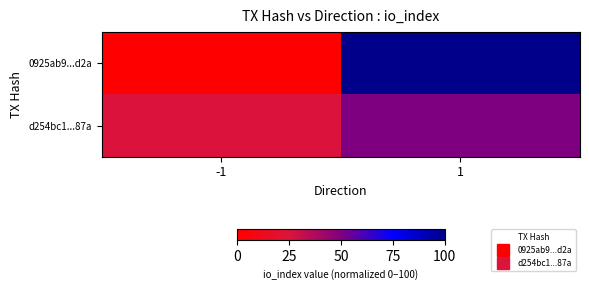

Rank the series by their average value, from lowest to highest.

d254bc1...87a, 0925ab9...d2a